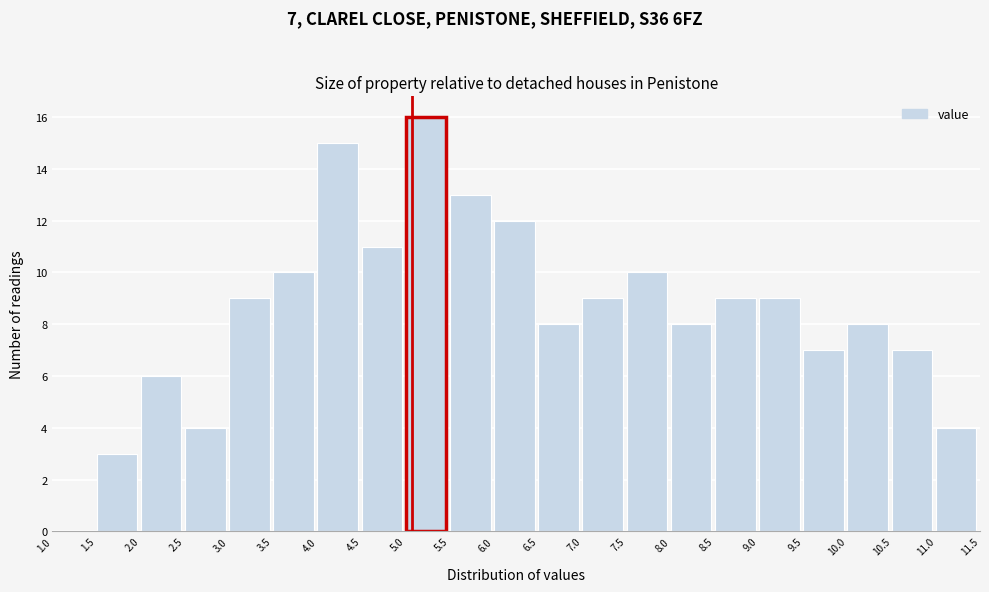

Which range on the x-axis has the tallest bar?

5.0 to 5.5